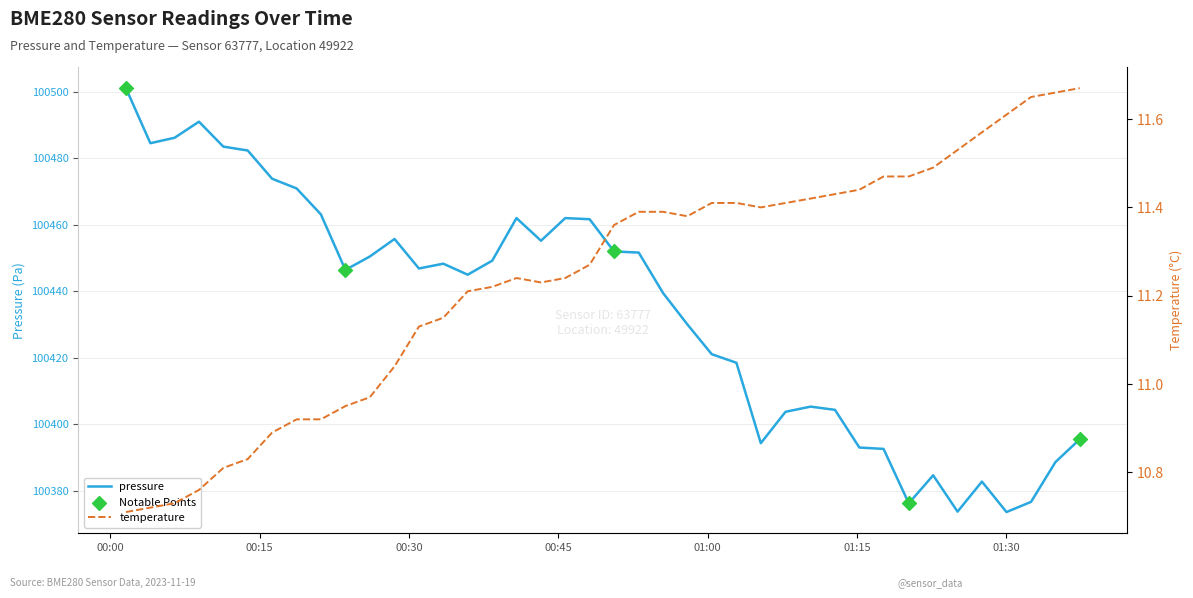

Is the value of pressure at 19 greater than the value of temperature at 25?

Yes